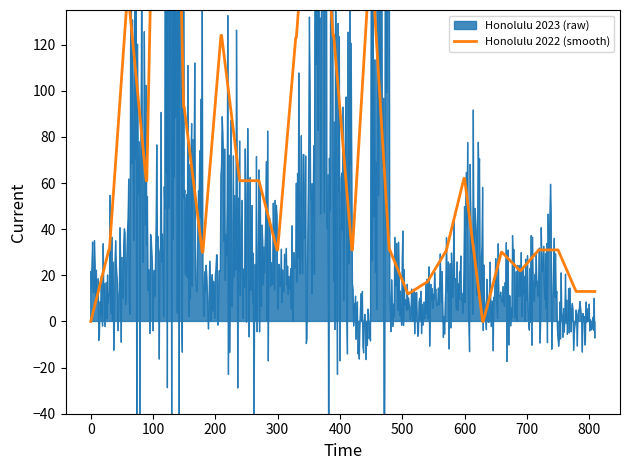

List the series in order of their overall mean, highest first.

Honolulu 2023, Honolulu 2022